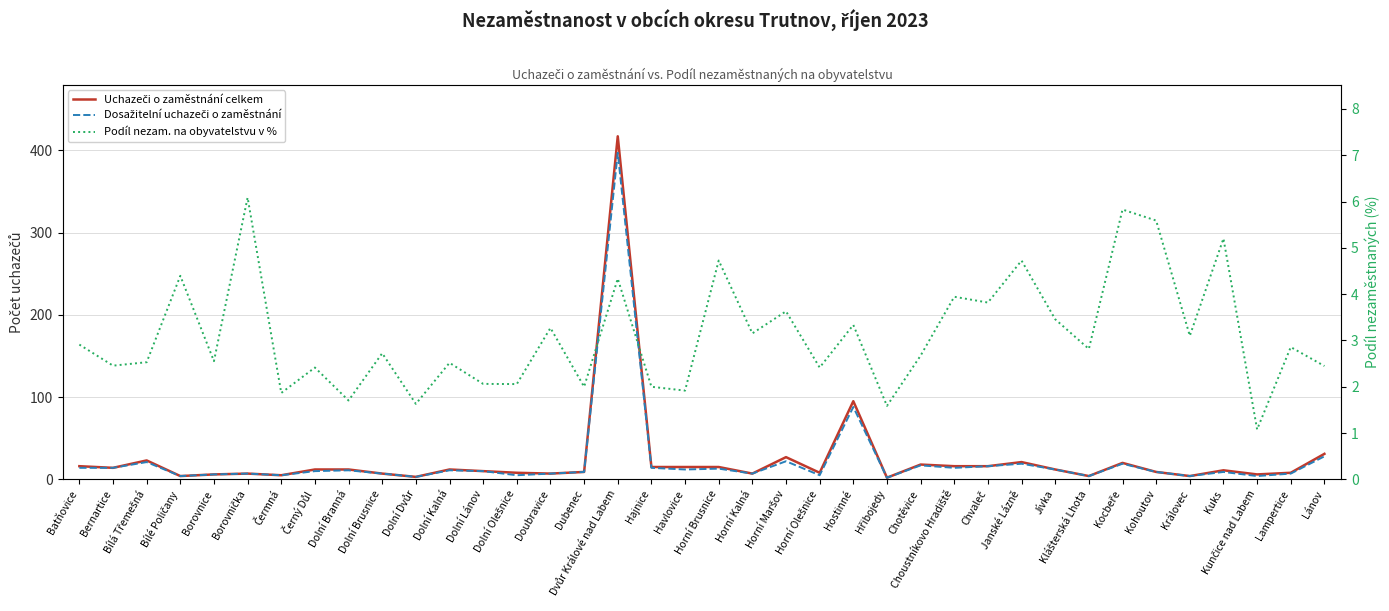

Read the Uchazeči o zaměstnání celkem value at Dolní Brusnice.

7.0